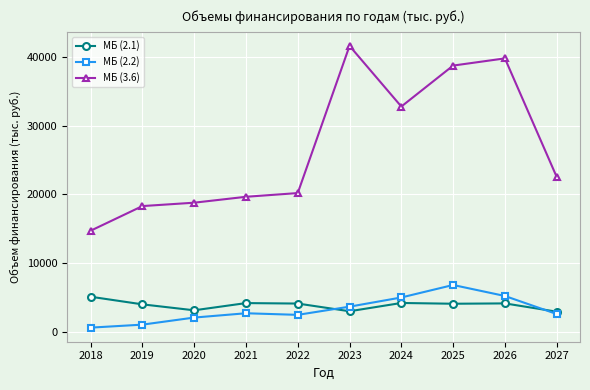

What is the difference between the МБ (2.2) values at 2023 and 2020?

1589.0